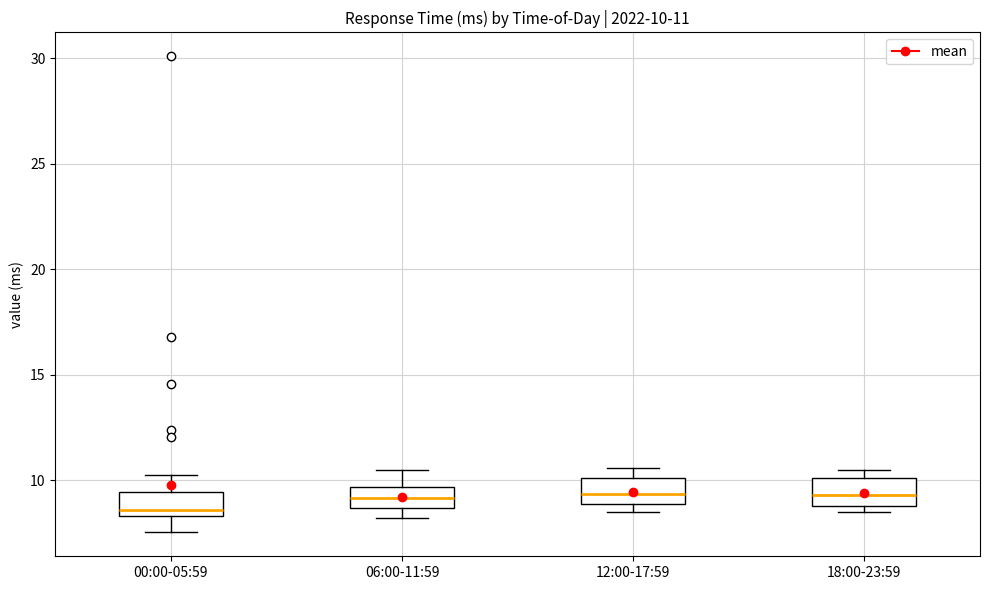

Which box's median line is the lowest?

00:00-05:59